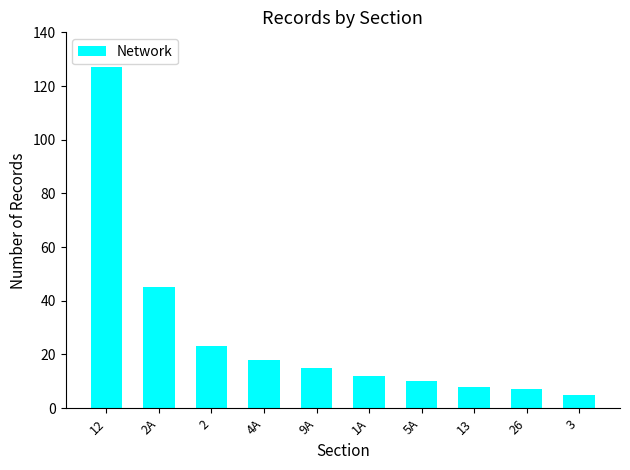

What is the smallest value displayed?

5